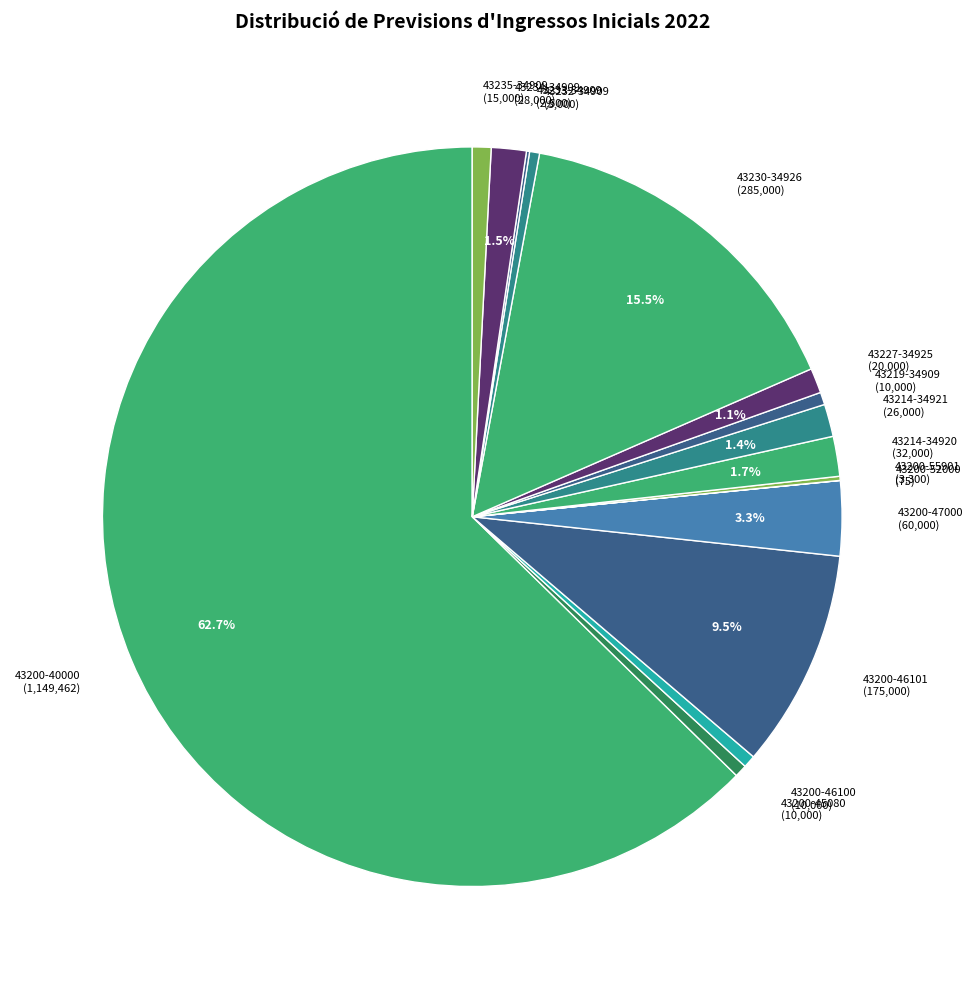

Is it true that 43200-47000 is 3% of the pie?

True